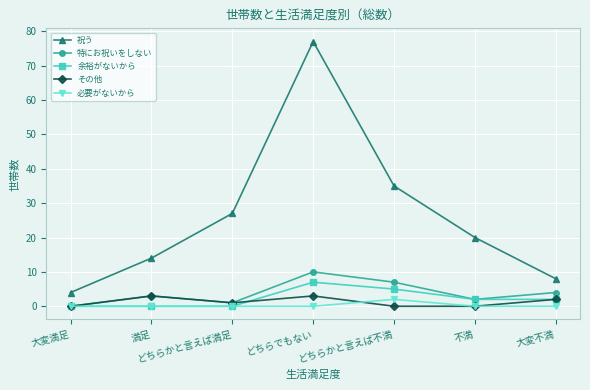

Is the value of その他 at どちらかと言えば不満 greater than the value of 祝う at どちらかと言えば不満?

No